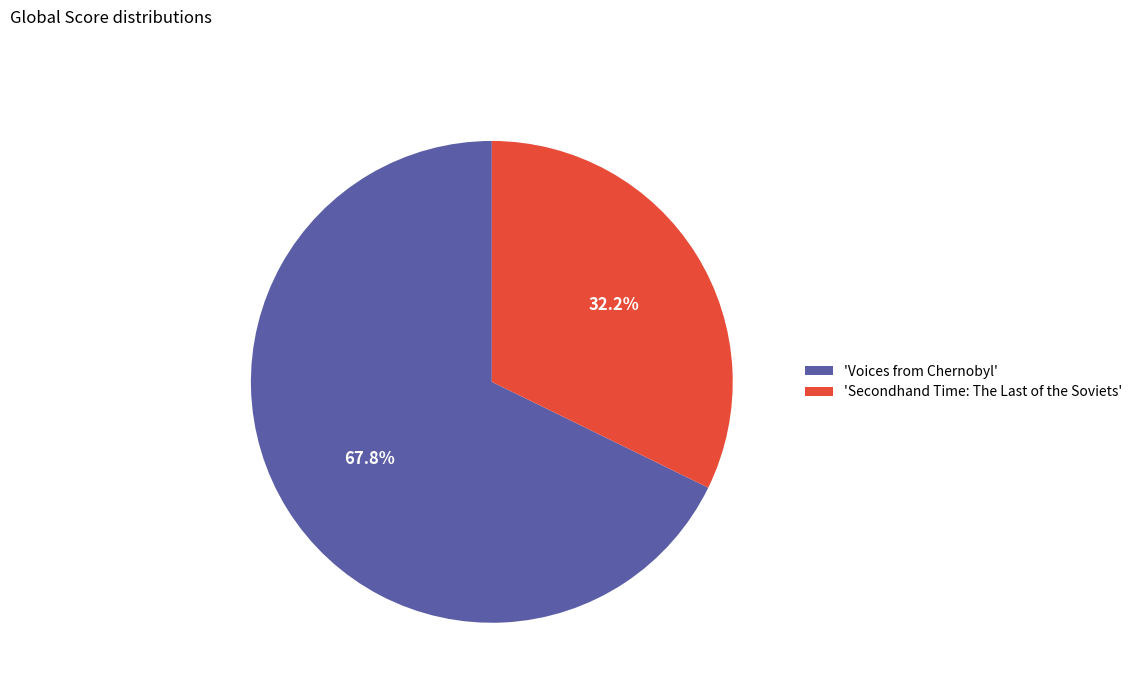

Rank the categories by value from highest to lowest.

'Voices from Chernobyl', 'Secondhand Time: The Last of the Soviets'